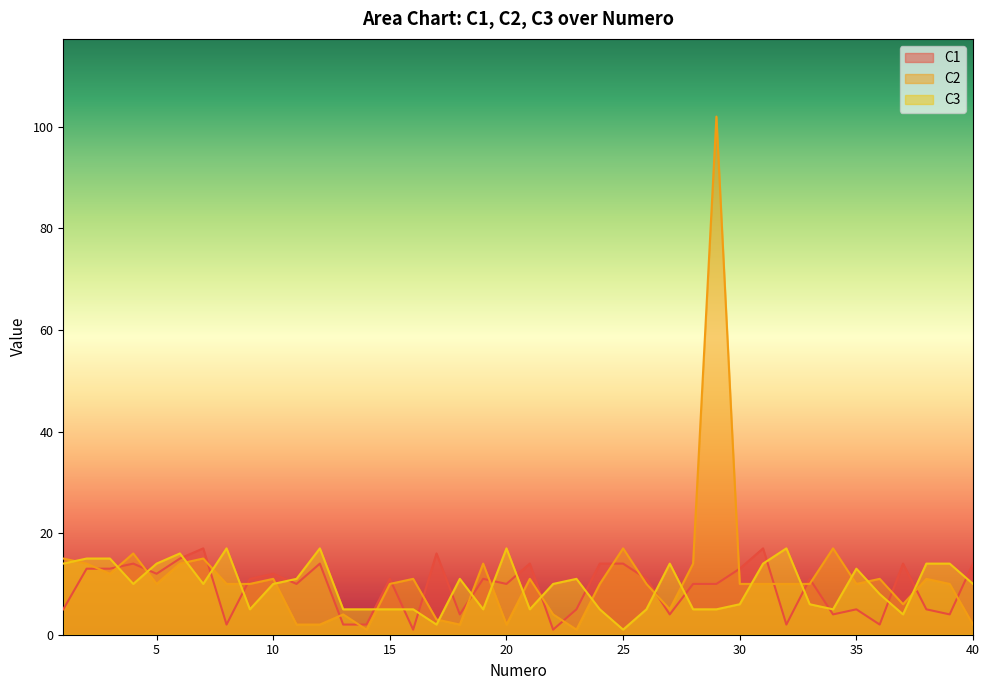

How many series are shown in this chart?

3